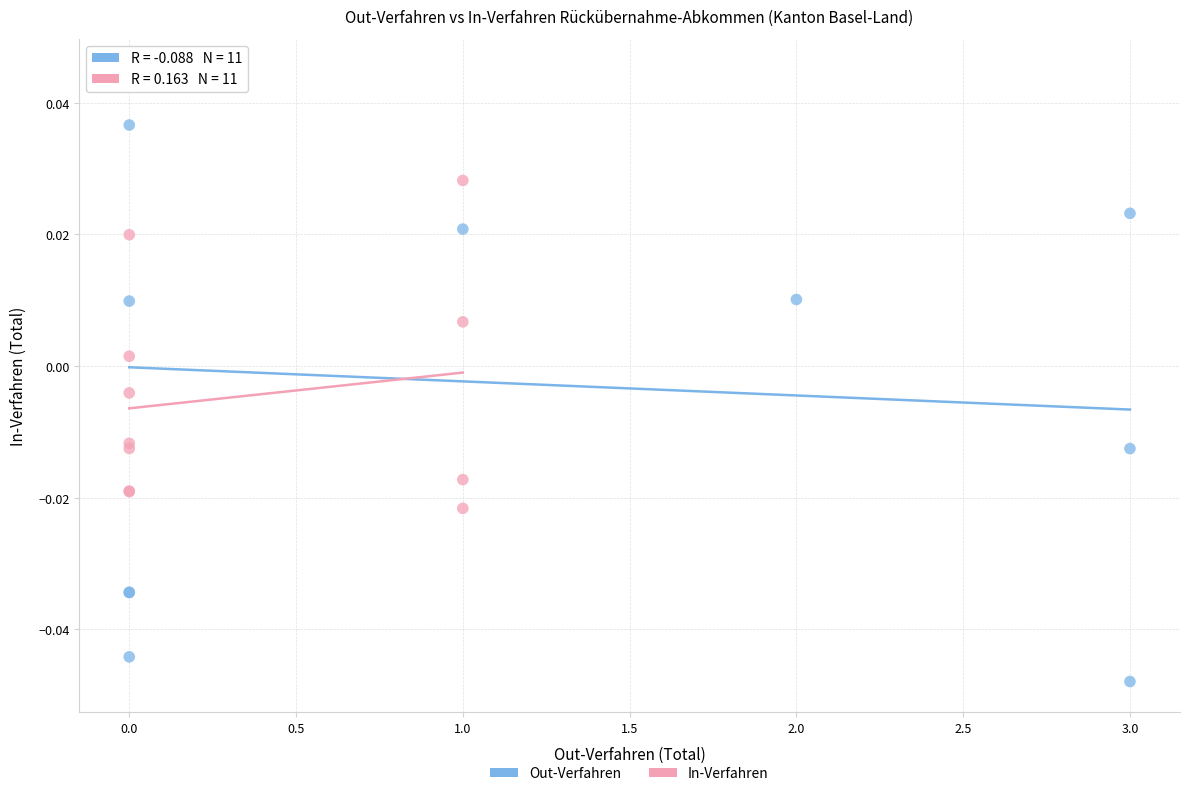

Which series reaches the maximum Y coordinate?

Out-Verfahren